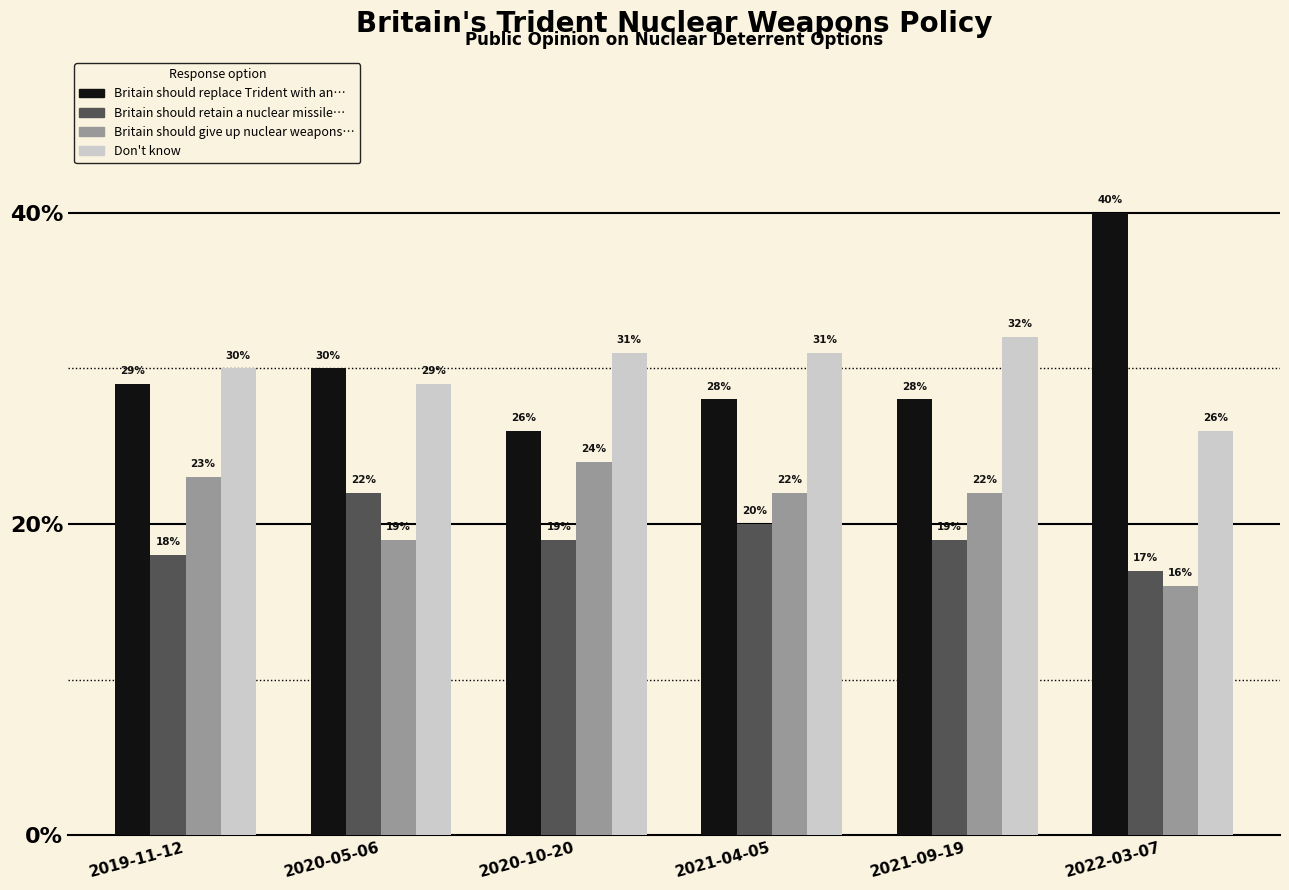

At how many categories does at least one series exceed 0?

6